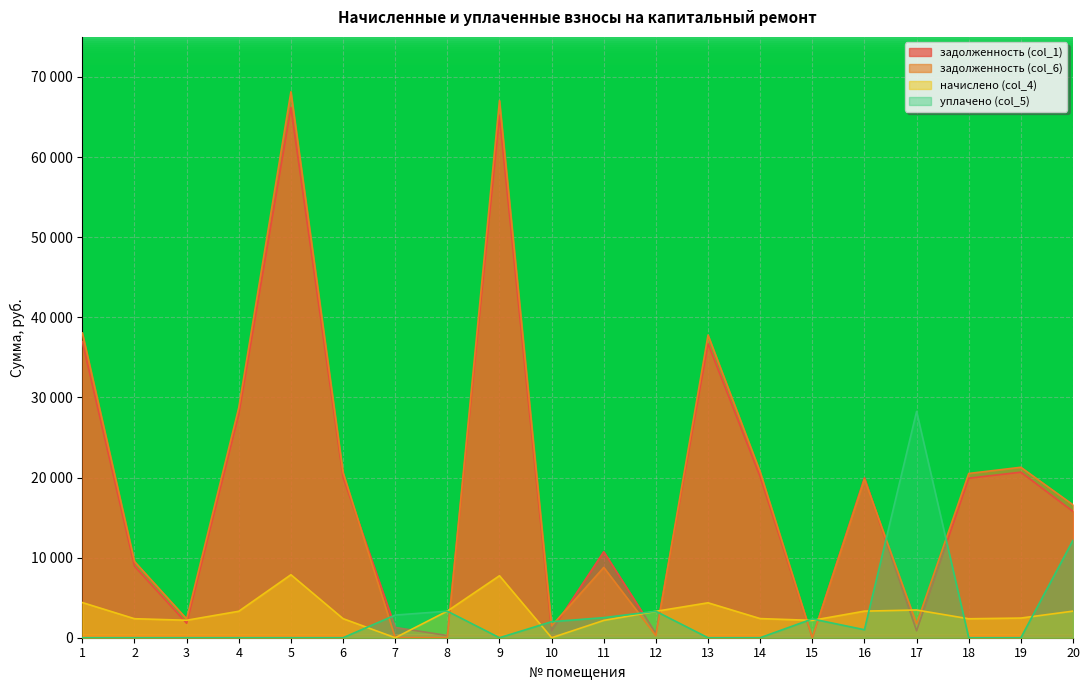

How many intersections are there between уплачено (col_5) and задолженность (col_6)?

10